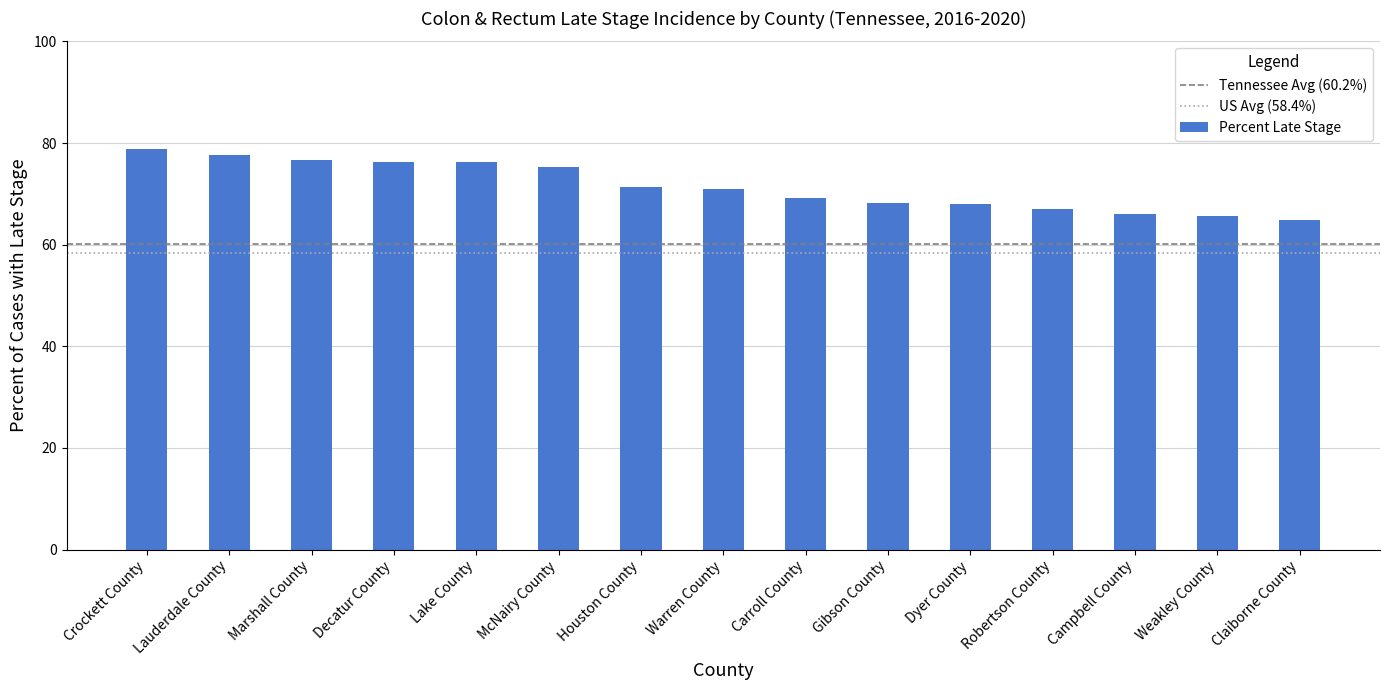

Read the value at Claiborne County.

64.9